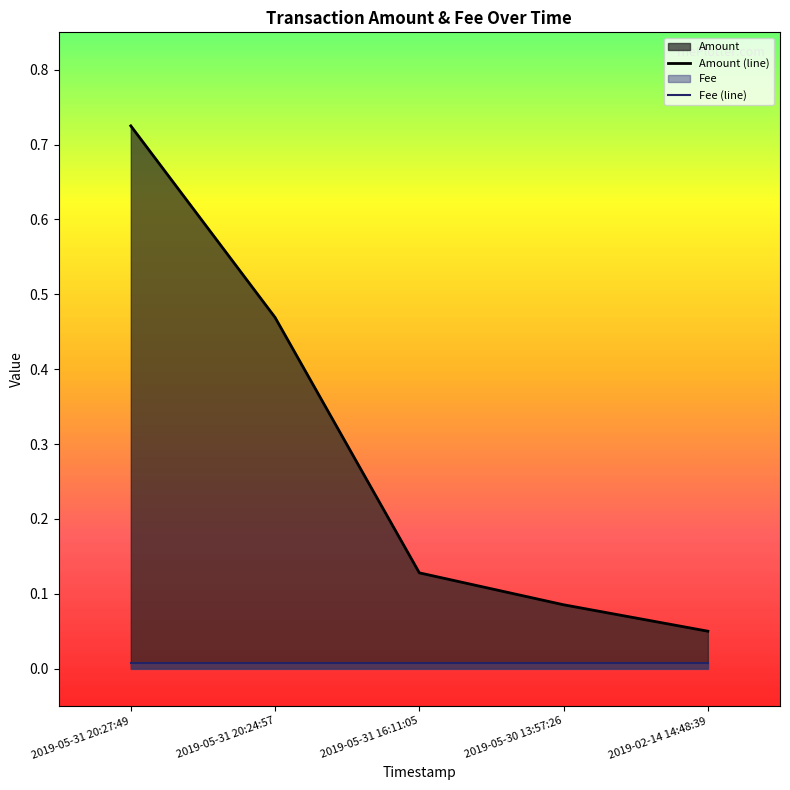

The value at 2019-05-30 13:57:26 is 0.0. True or false?

False